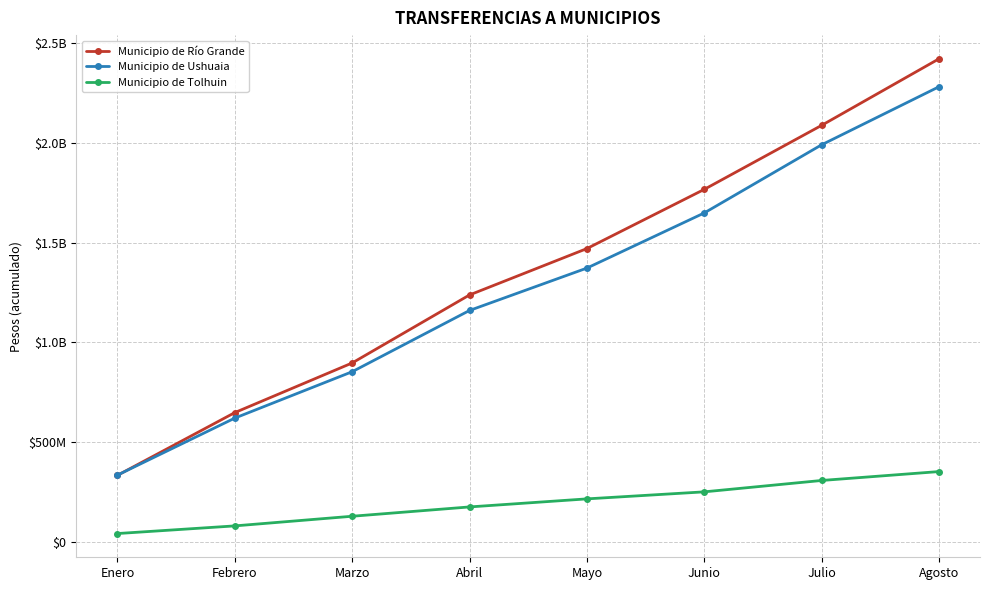

What are all the series names shown in the legend?

Municipio de Río Grande, Municipio de Ushuaia, Municipio de Tolhuin